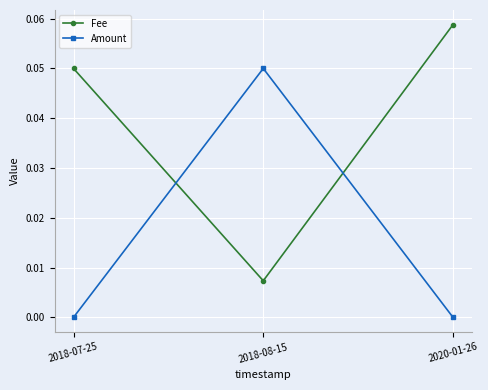

At which label does Amount reach its peak?

2018-08-15